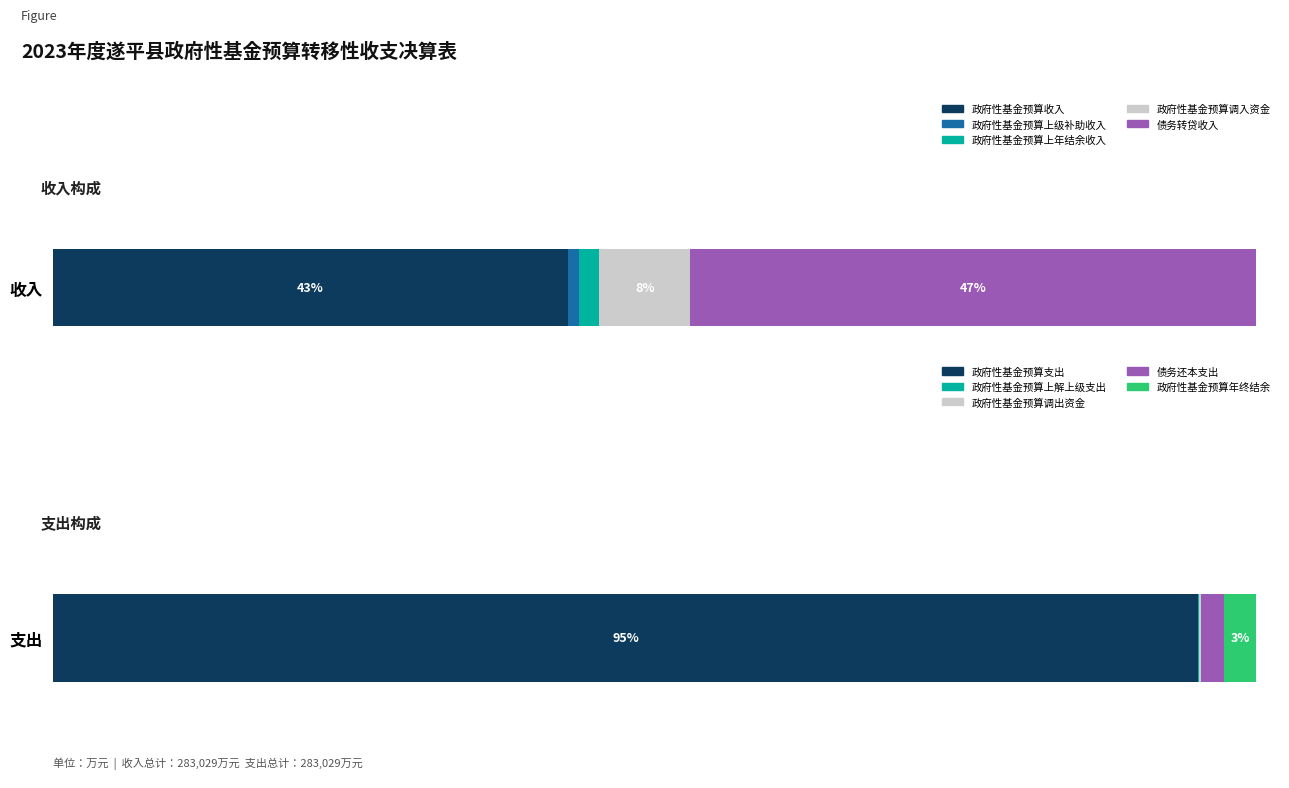

What is the label of the 5th bar from the left?

债务还本支出